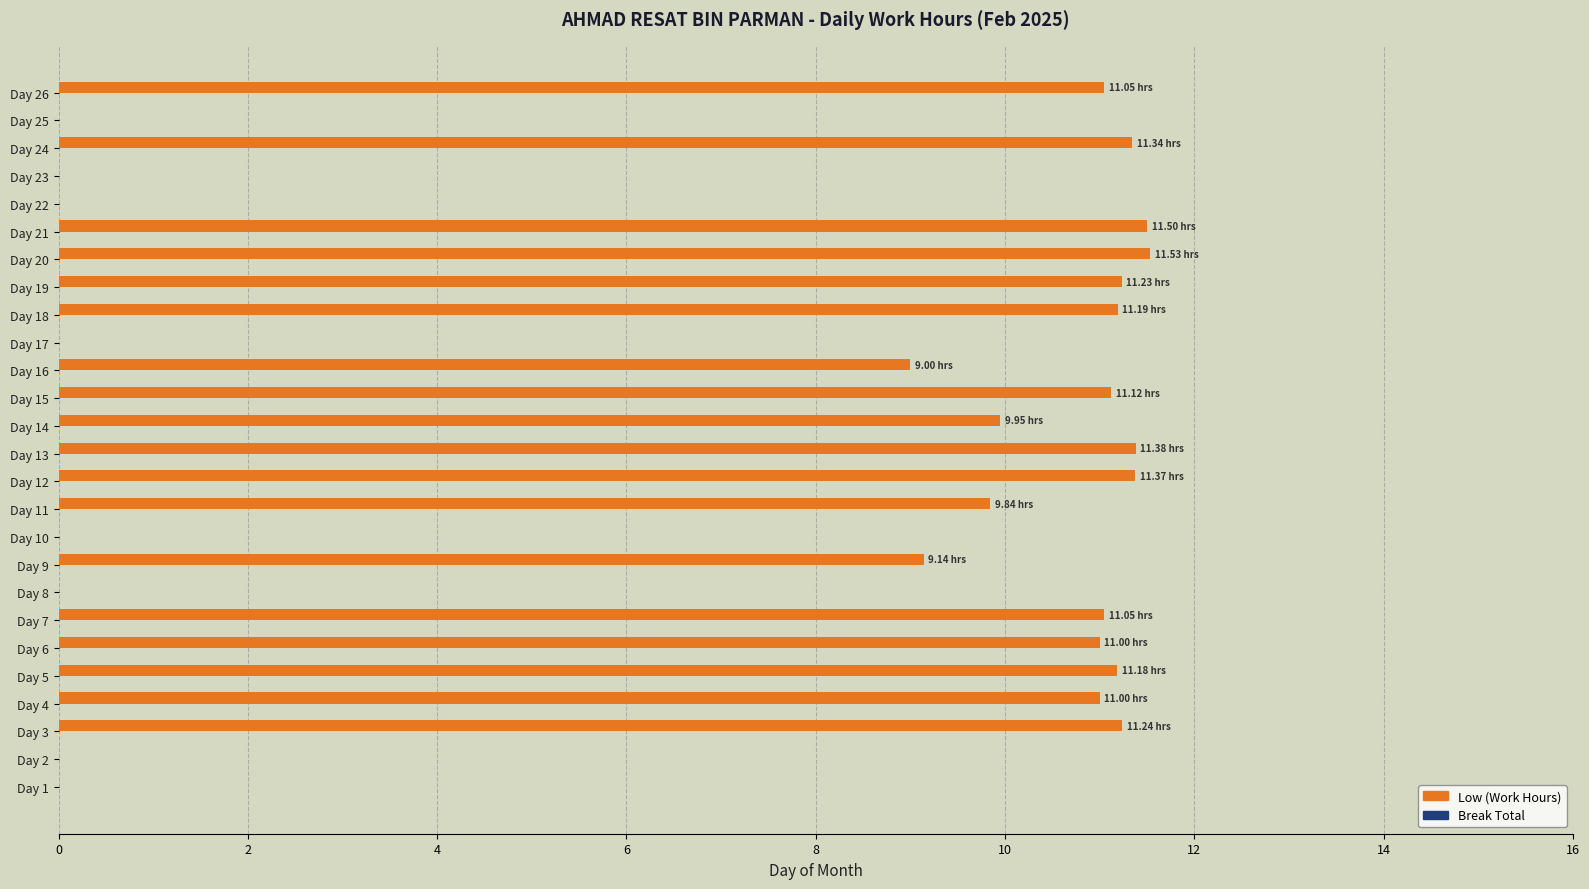

What is the sum of all values?

195.1